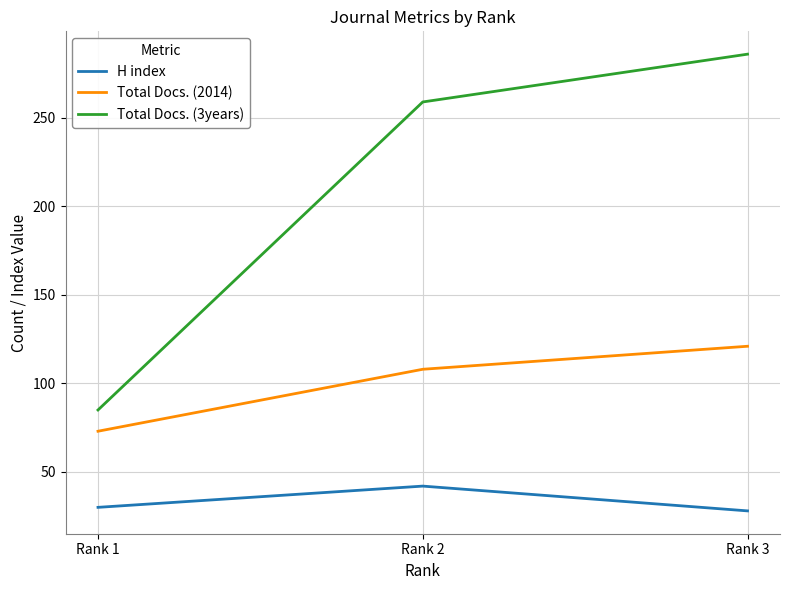

What is the difference between the maximum and minimum values in the Total Docs. (3years) series?

201